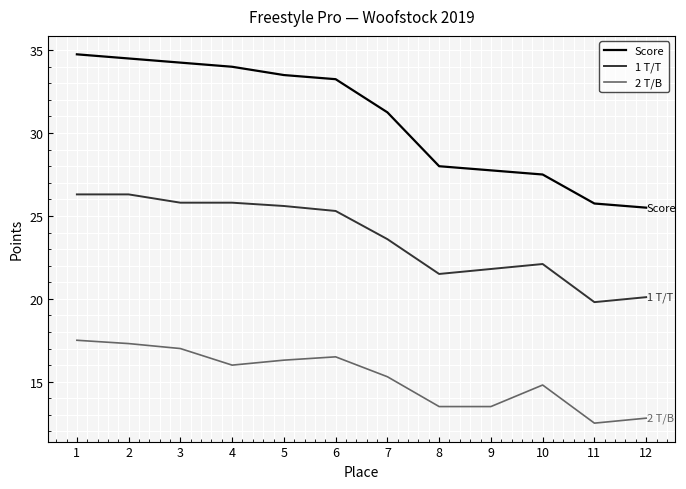

What is the total value across all series at 4?

75.8